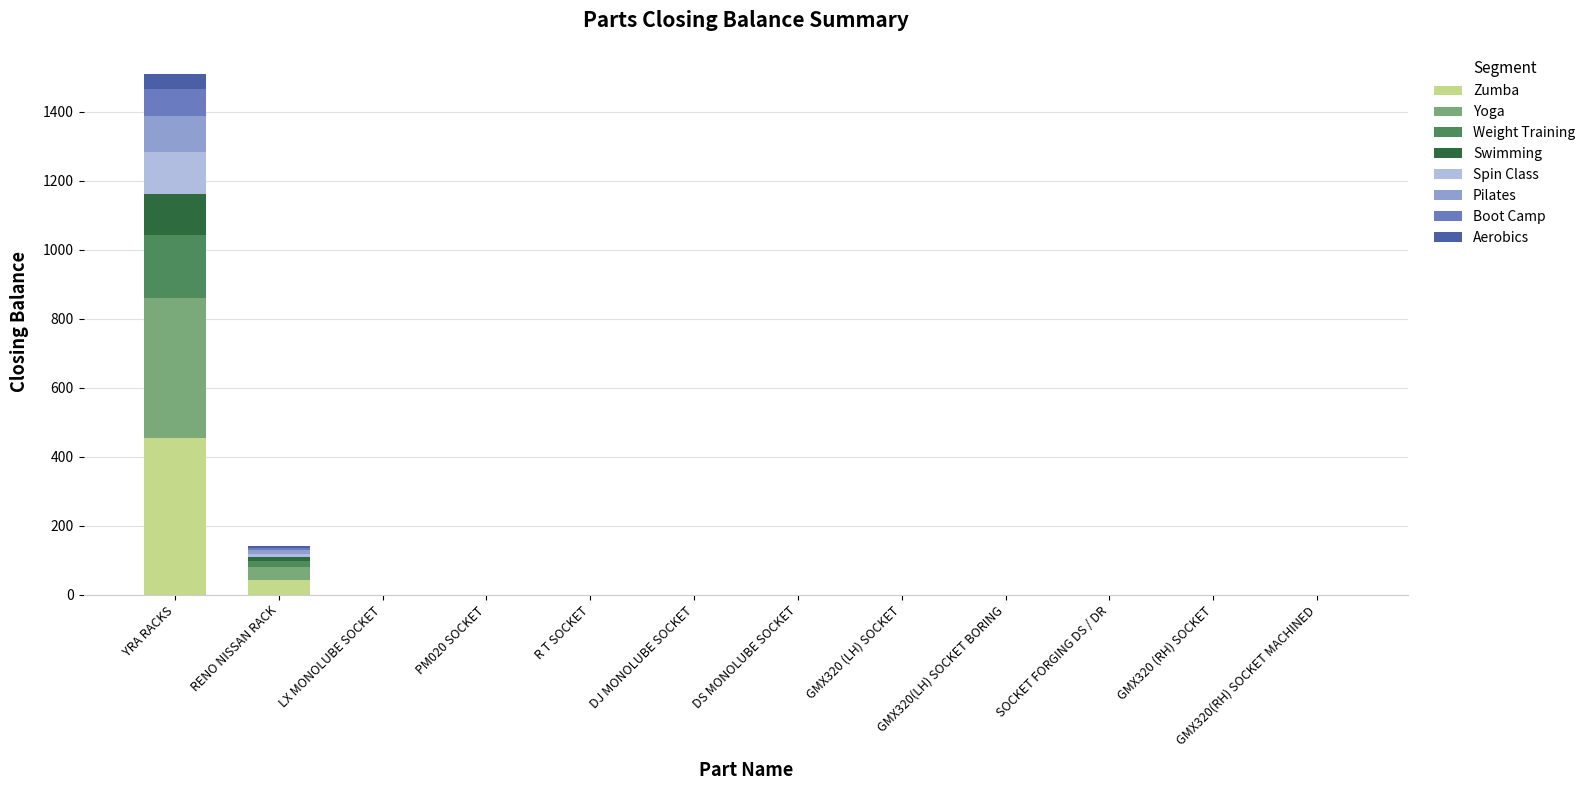

Count the number of data series in this chart.

8